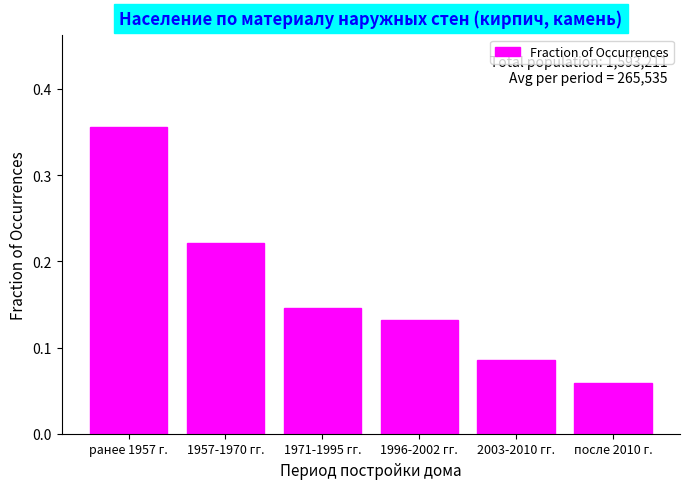

True or false: the data shows 0.2 at 2003-2010 гг..

False